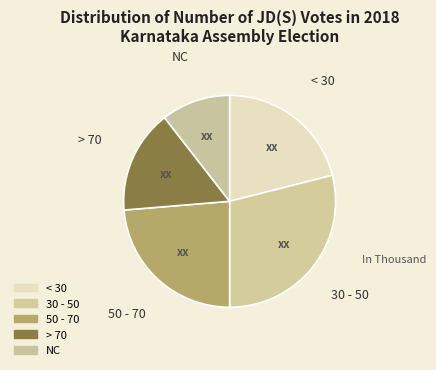

Do < 30 and > 70 together represent more than half of the pie?

No